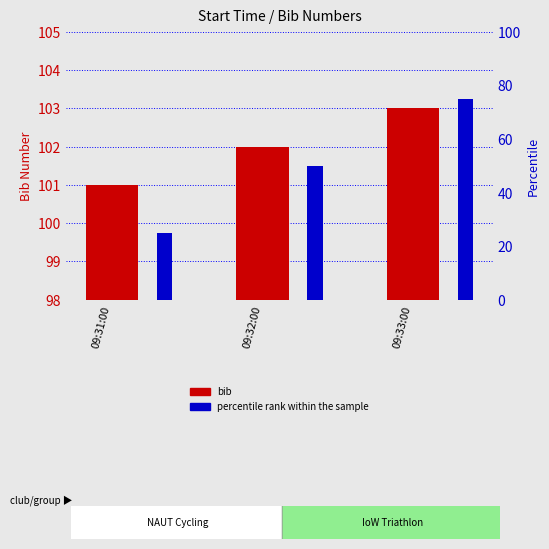

Rank the series at 09:32:00 from highest to lowest value.

bib, percentile rank within the sample